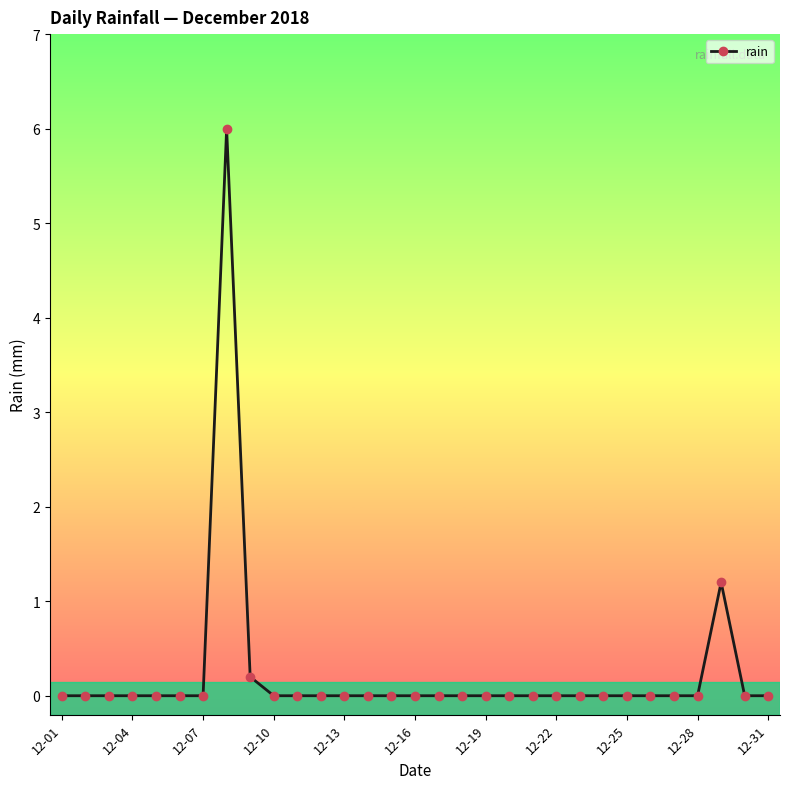

What is the greatest value displayed?

6.0